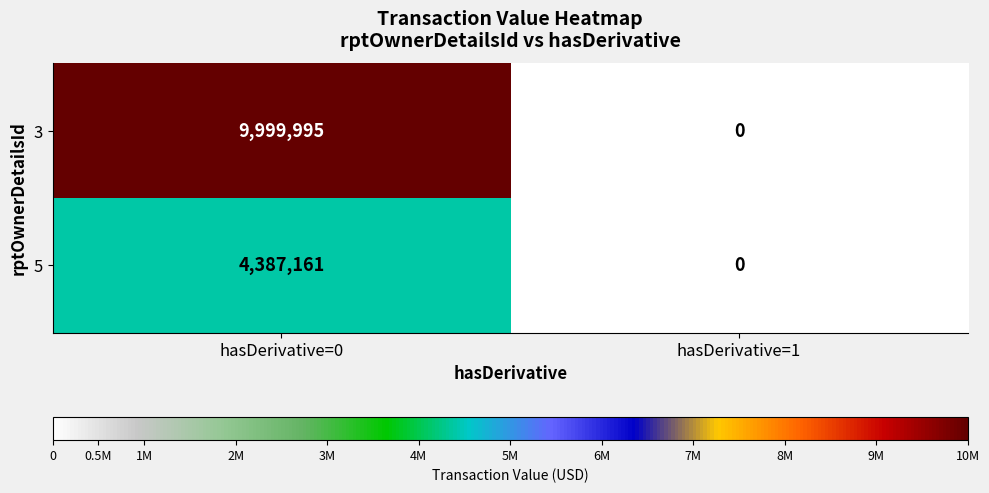

Reading right to left, list all the values displayed in this chart.

3: 0	9999995
5: 0	4387161